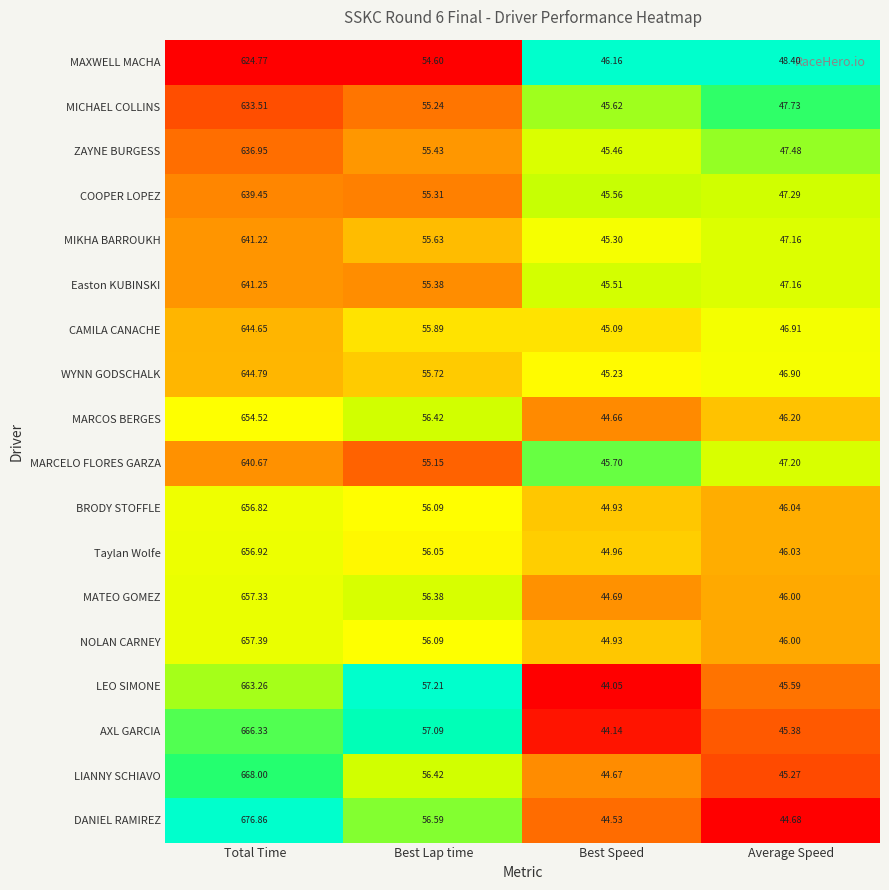

Which series has the largest range (max minus min)?

DANIEL RAMIREZ